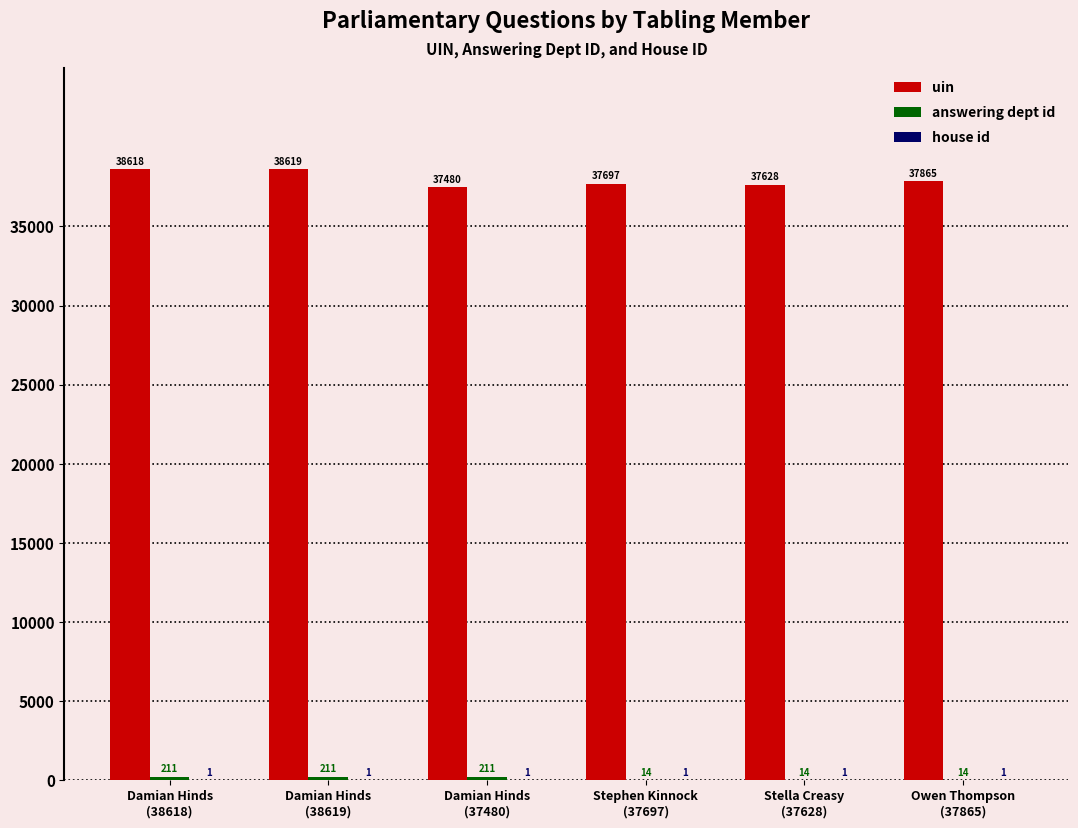

Which series has the widest spread of values?

uin